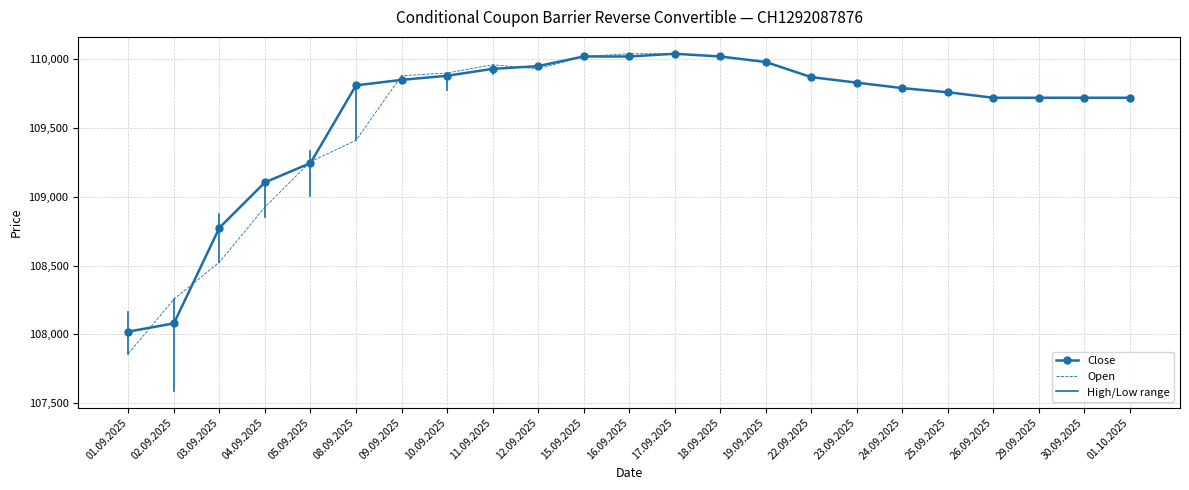

At how many categories does at least one series exceed 109090?

20